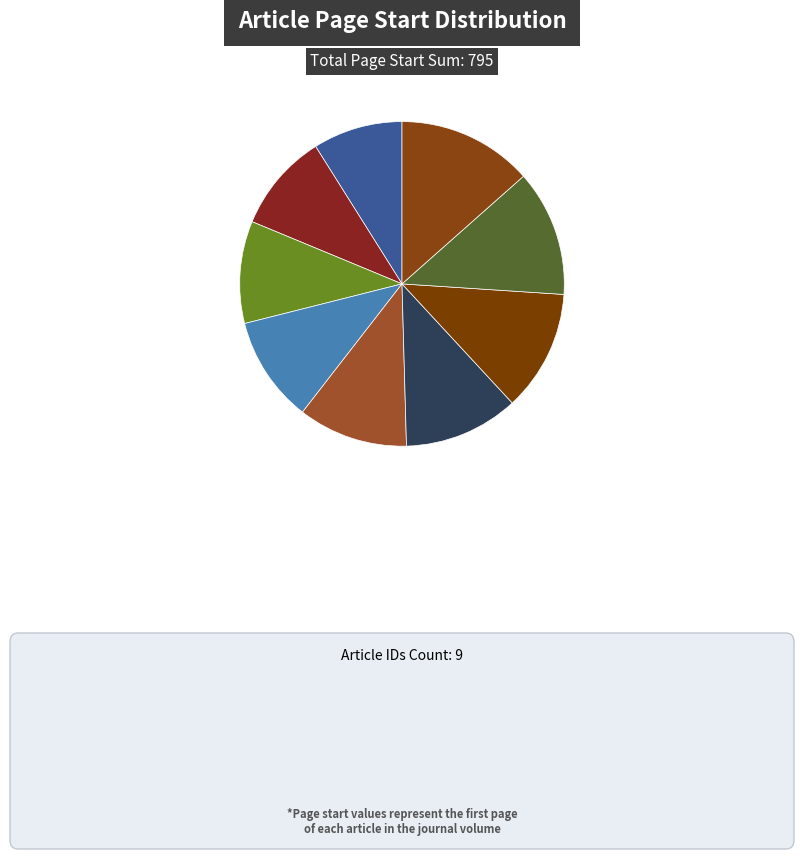

To the nearest percent, what is the average slice percentage?

11%